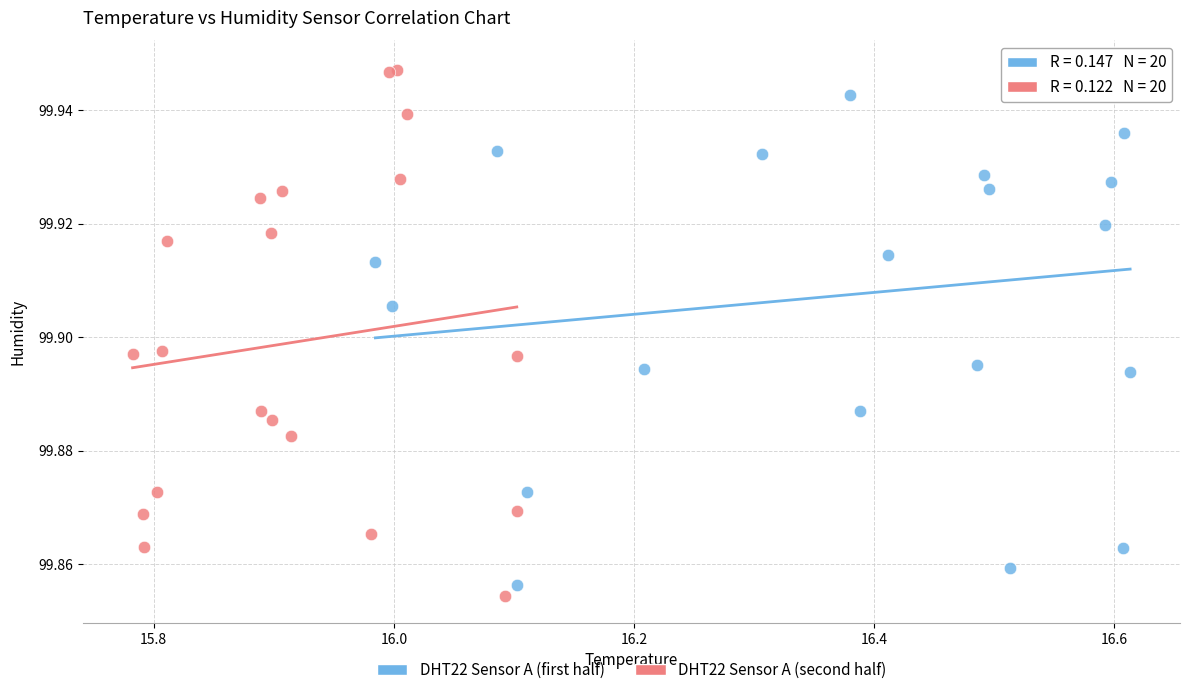

What are all the series names shown in the legend?

DHT22 Sensor A (first half), DHT22 Sensor A (second half)